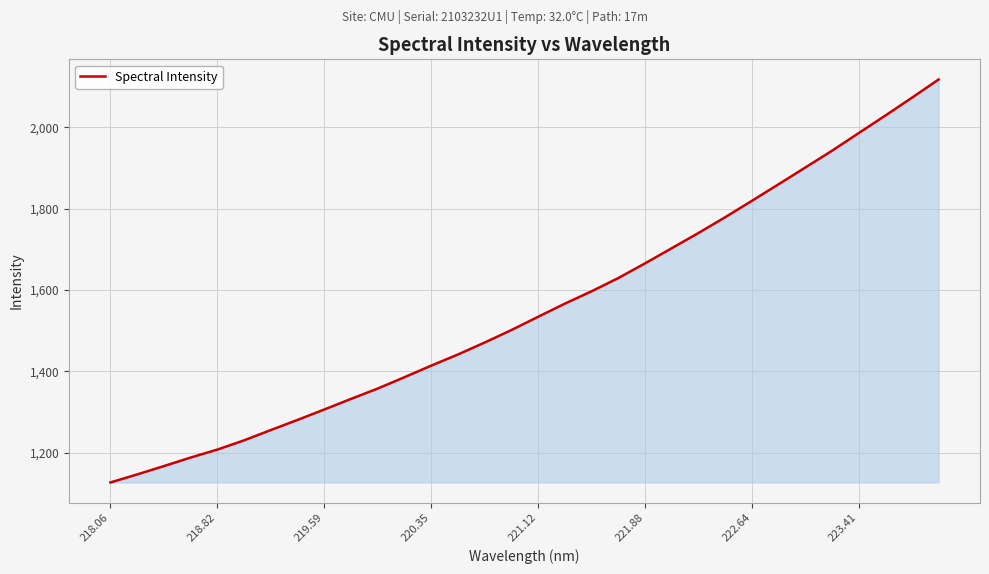

What is the average value?

1554.6